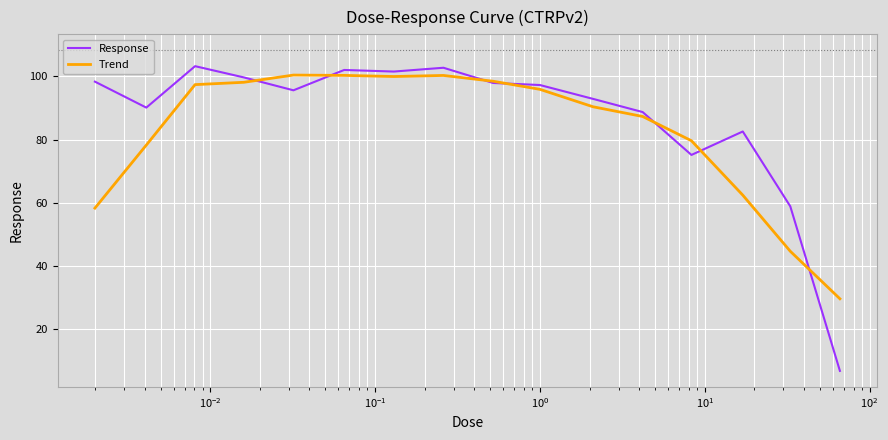

At how many categories does at least one series exceed 69?

14